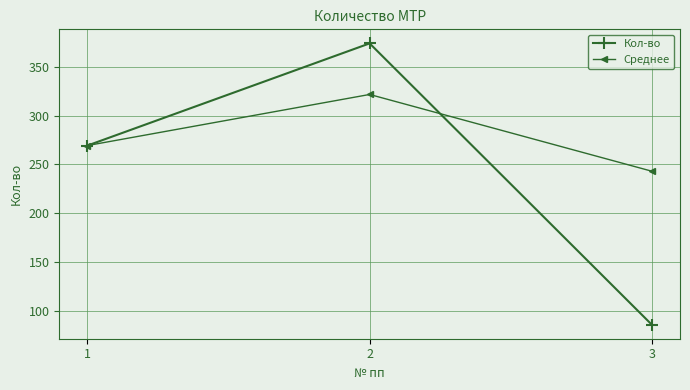

Is the value of Кол-во at 2 greater than the value of Среднее at 2?

Yes